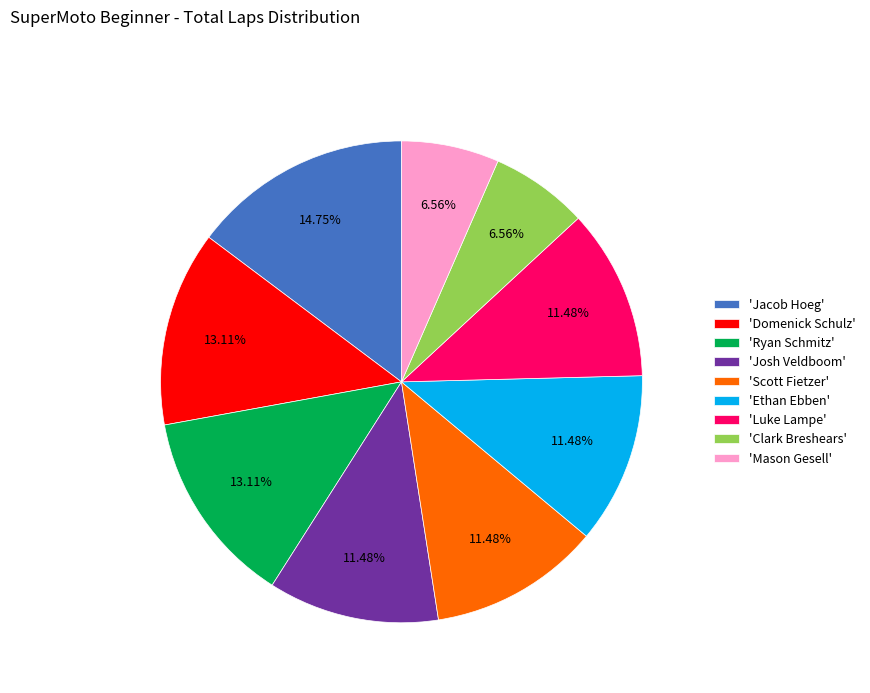

Is the sum of 'Luke Lampe' and 'Josh Veldboom' greater than half?

No